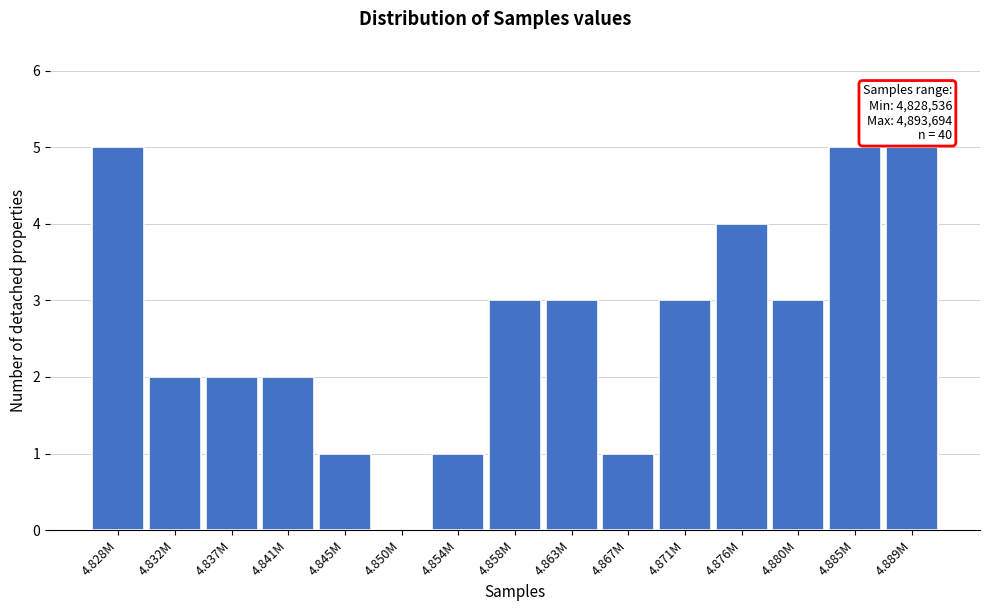

Reading right to left, extract all data points from this chart.

4.889M=5	4.885M=5	4.880M=3	4.876M=4	4.871M=3	4.867M=1	4.863M=3	4.858M=3	4.854M=1	4.850M=0	4.845M=1	4.841M=2	4.837M=2	4.832M=2	4.828M=5